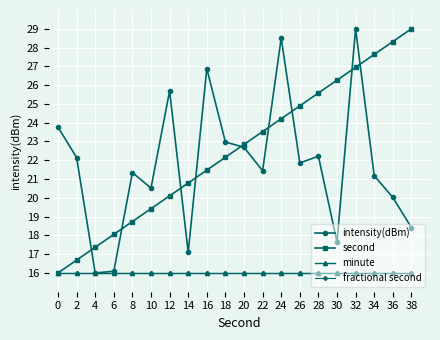

Reading left to right, what are all the values shown in this chart?

intensity(dBm): 0=23.8	2=22.1	4=16.0	6=16.1	8=21.3	10=20.5	12=25.7	14=17.1	16=26.9	18=23.0	20=22.7	22=21.4	24=28.5	26=21.9	28=22.2	30=17.7	32=29.0	34=21.2	36=20.0	38=18.4
second: 0=16.0	2=16.7	4=17.4	6=18.1	8=18.7	10=19.4	12=20.1	14=20.8	16=21.5	18=22.2	20=22.8	22=23.5	24=24.2	26=24.9	28=25.6	30=26.3	32=26.9	34=27.6	36=28.3	38=29.0
minute: 0=16.0	2=16.0	4=16.0	6=16.0	8=16.0	10=16.0	12=16.0	14=16.0	16=16.0	18=16.0	20=16.0	22=16.0	24=16.0	26=16.0	28=16.0	30=16.0	32=16.0	34=16.0	36=16.0	38=16.0
fractional second: 0=16.0	2=16.0	4=16.0	6=16.0	8=16.0	10=16.0	12=16.0	14=16.0	16=16.0	18=16.0	20=16.0	22=16.0	24=16.0	26=16.0	28=16.0	30=16.0	32=16.0	34=16.0	36=16.0	38=16.0